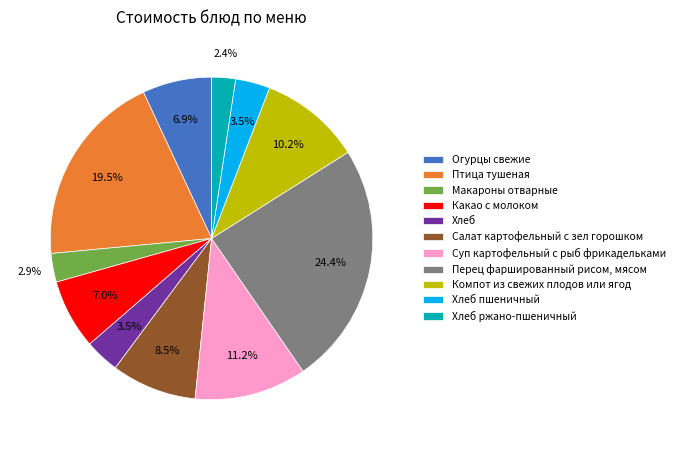

To the nearest percent, what is the combined percentage of Перец фаршированный рисом, мясом and Птица тушеная?

44%